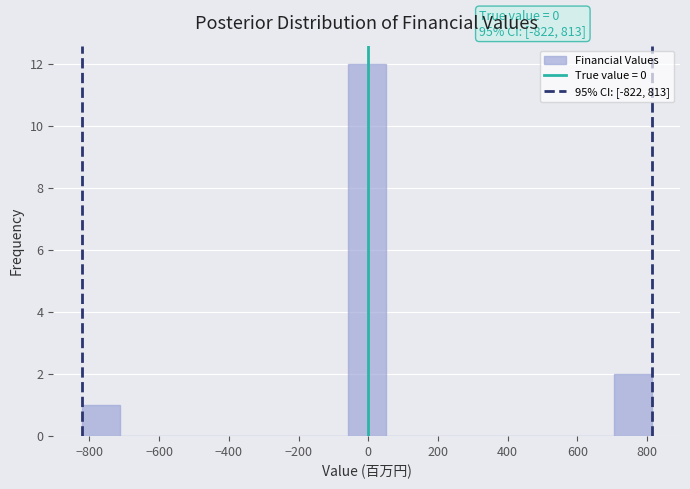

Which range on the x-axis has the tallest bar?

-60 to 60